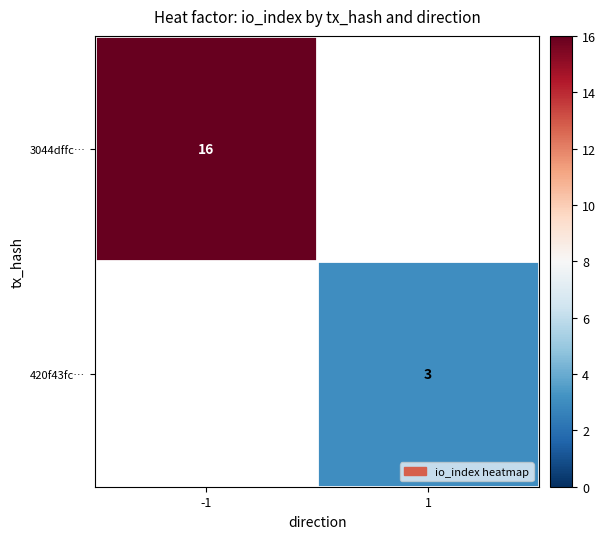

True or false: 3044dffc… has a value of 5 at -1.

False